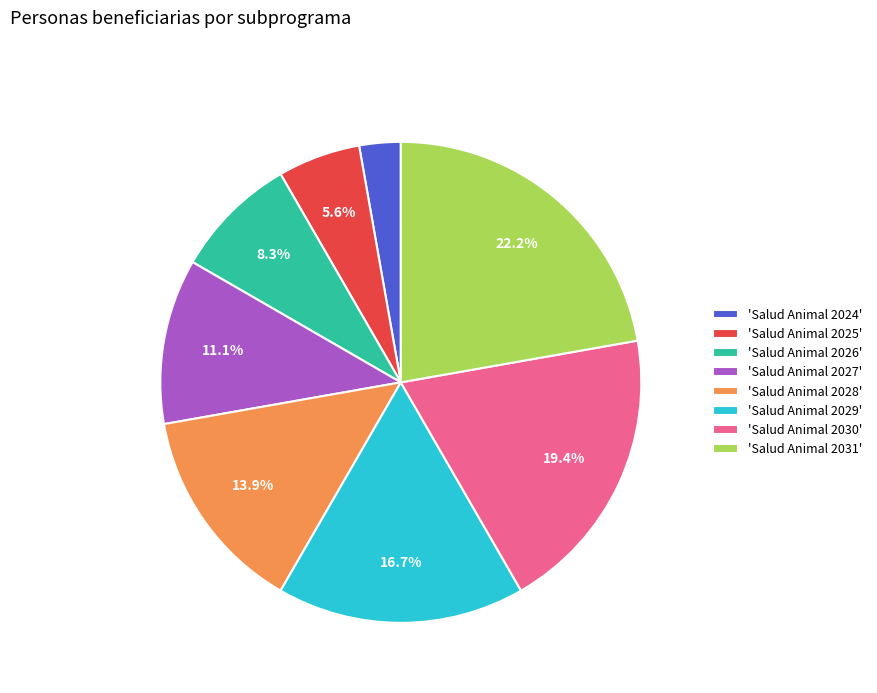

Is there any slice that represents more than half of the pie?

No